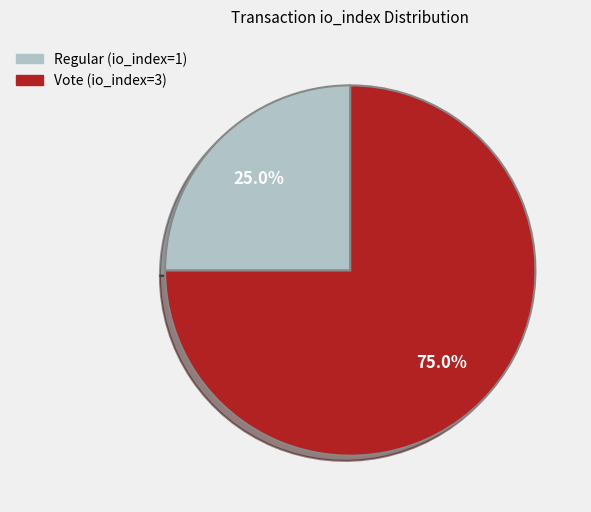

To the nearest percent, what is the difference between the largest and smallest slice percentages?

50%